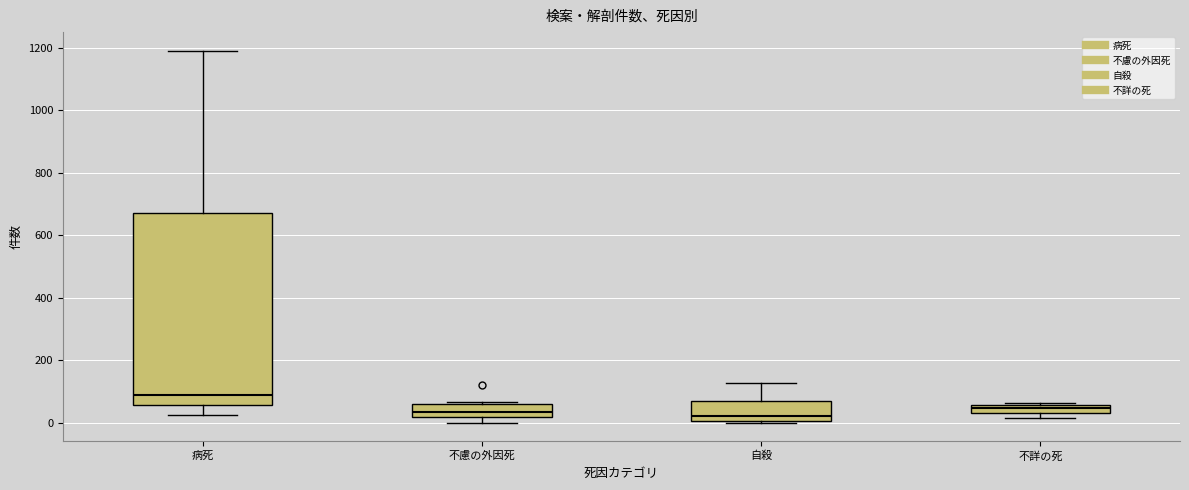

Where does the median line of the box for 病死 sit on the y-axis? The values are not printed on the chart, so give them approximately, as read against the axis.

80